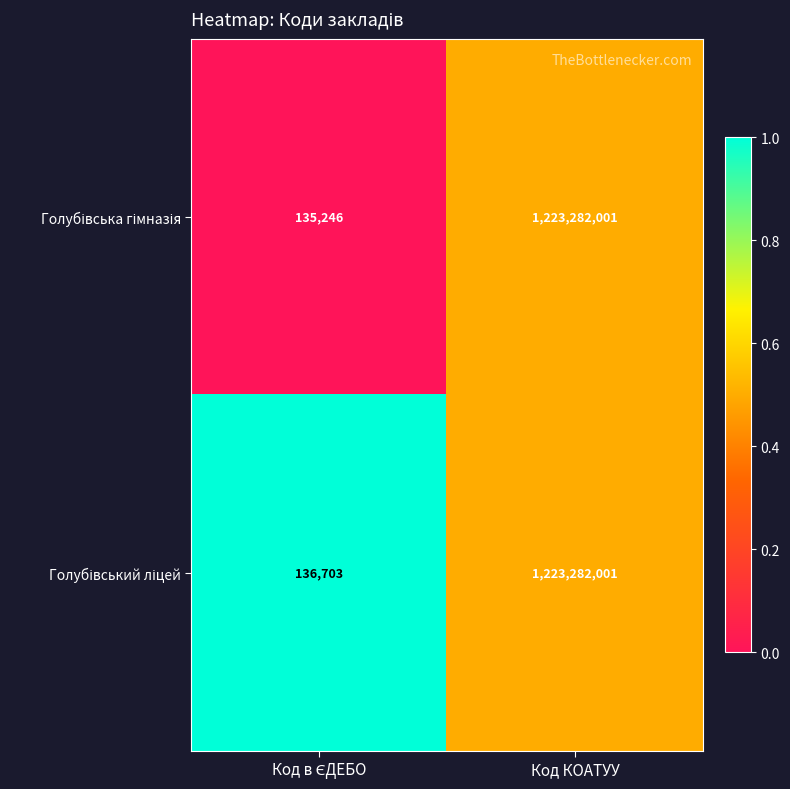

What is the minimum value shown in the chart?

135246